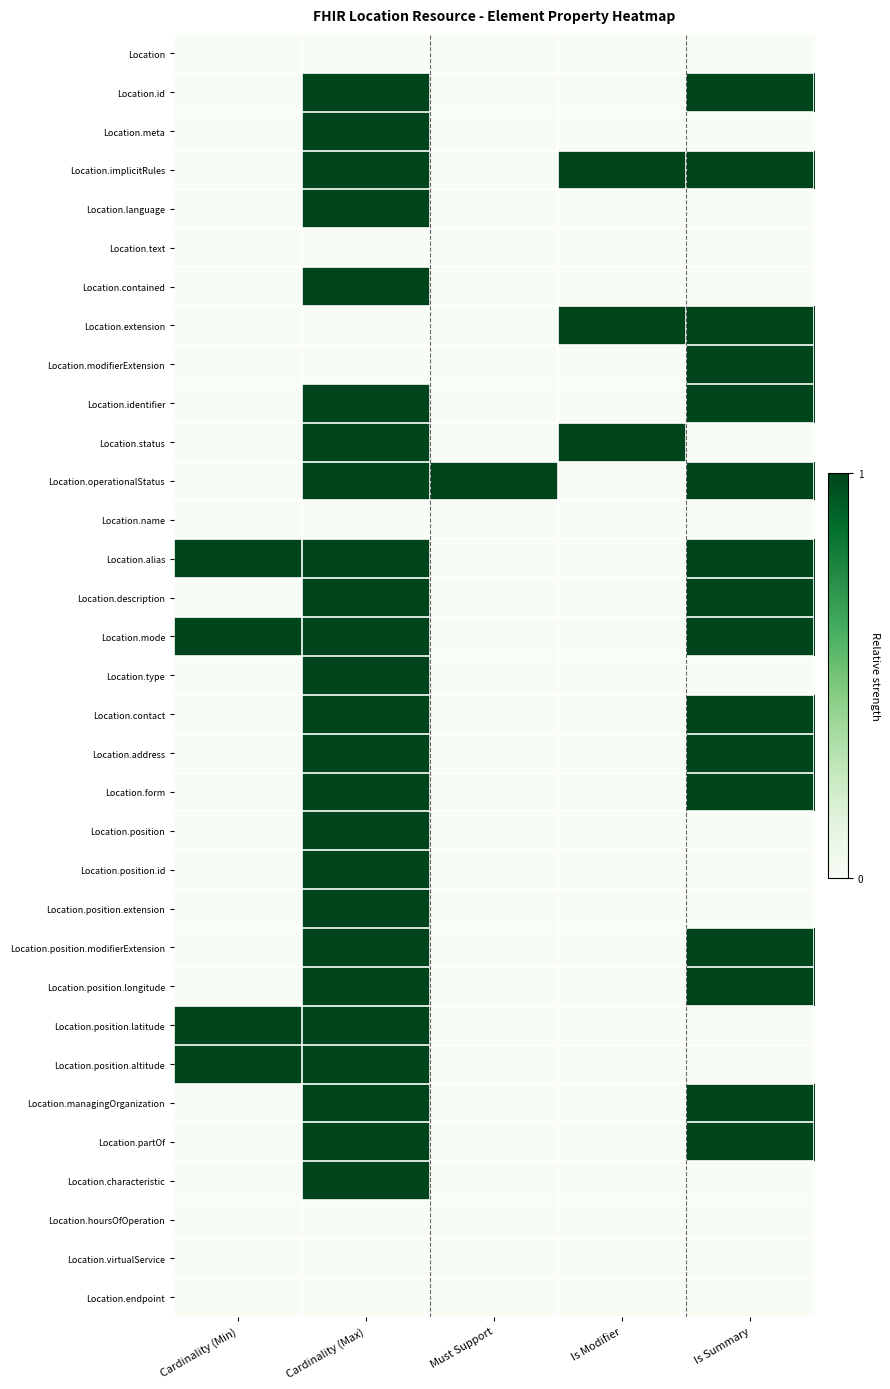

Between Is Summary and Cardinality (Min), which is larger?

Is Summary